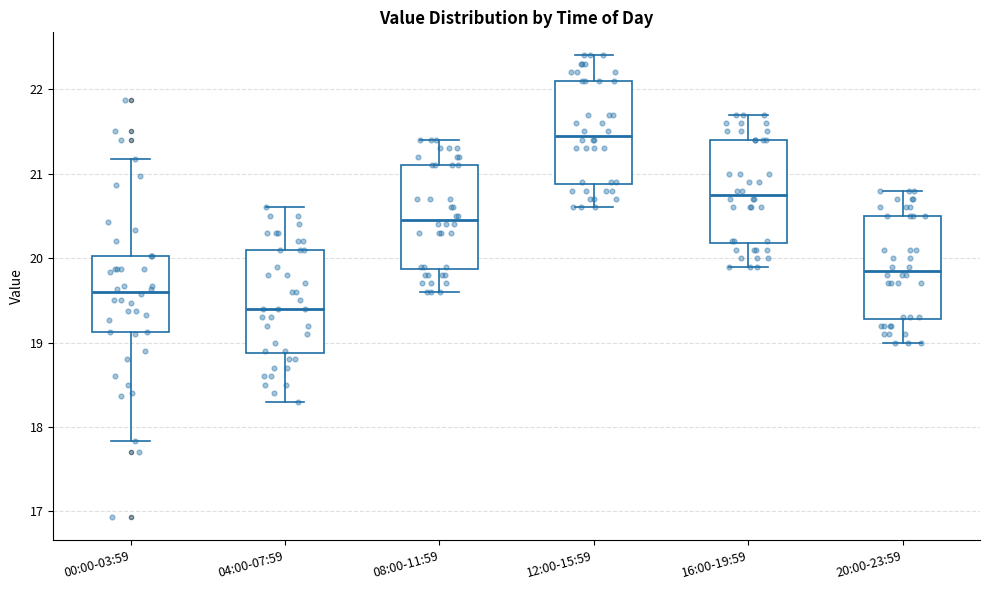

Which box has the lowest median line?

04:00-07:59